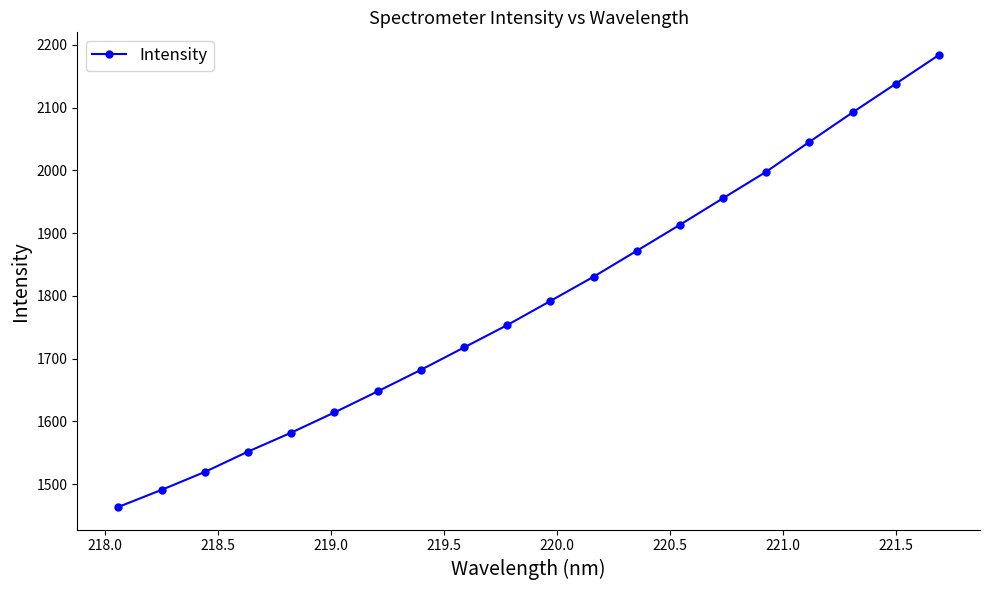

What is the smallest value displayed?

1463.5